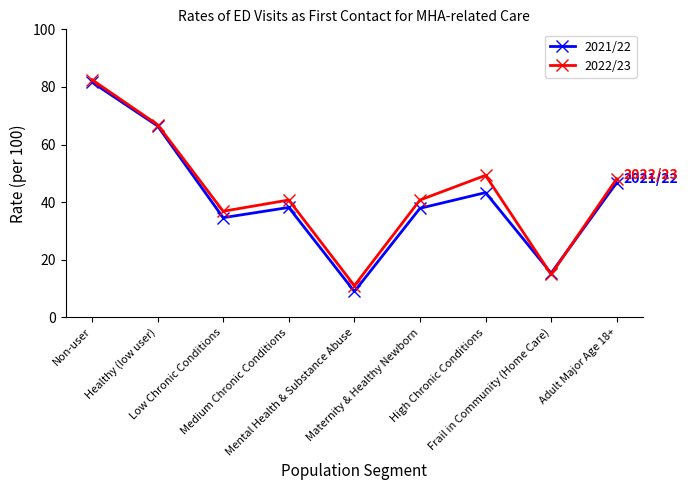

Which series has the largest range (max minus min)?

2021/22